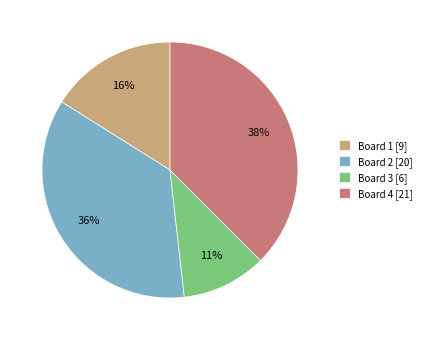

True or false: Board 1 [9] accounts for 30% of the total.

False